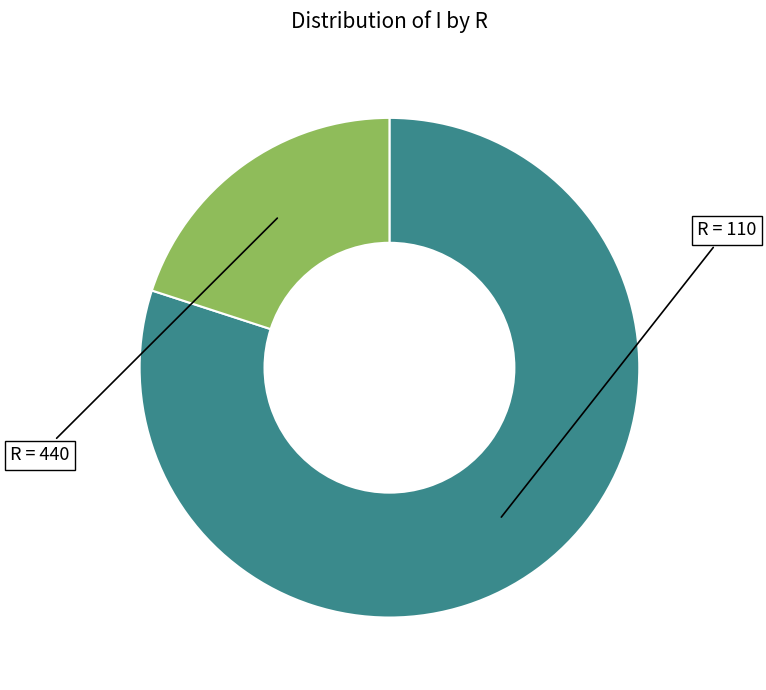

How many segments does this pie chart have?

2